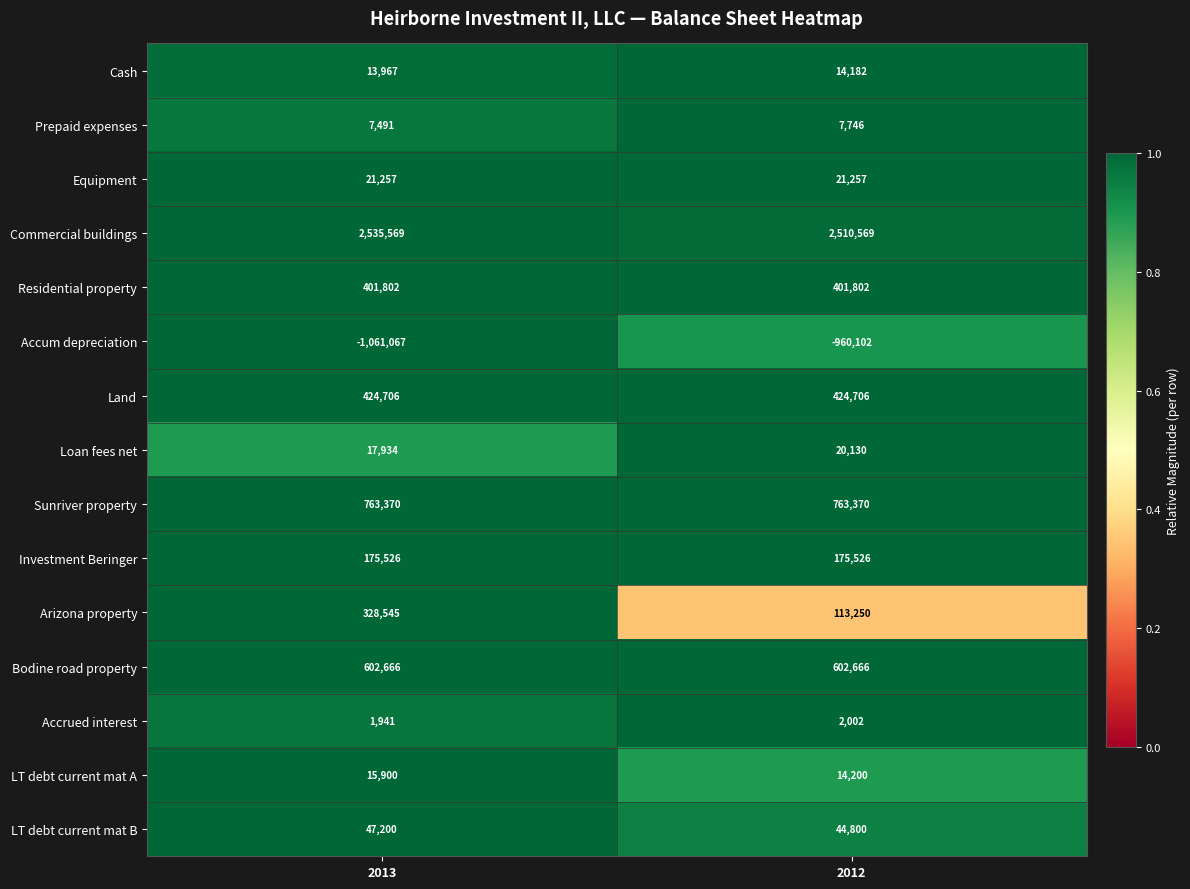

Count the number of data series in this chart.

15